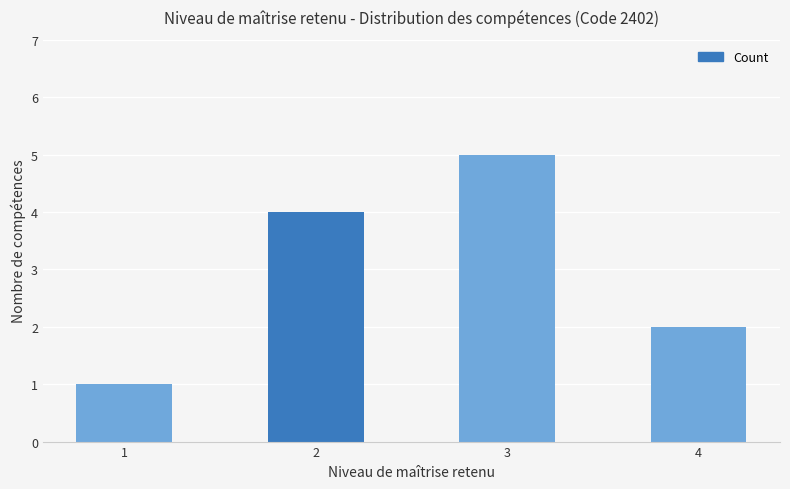

The chart shows a value of 8 at 3. True or false?

False